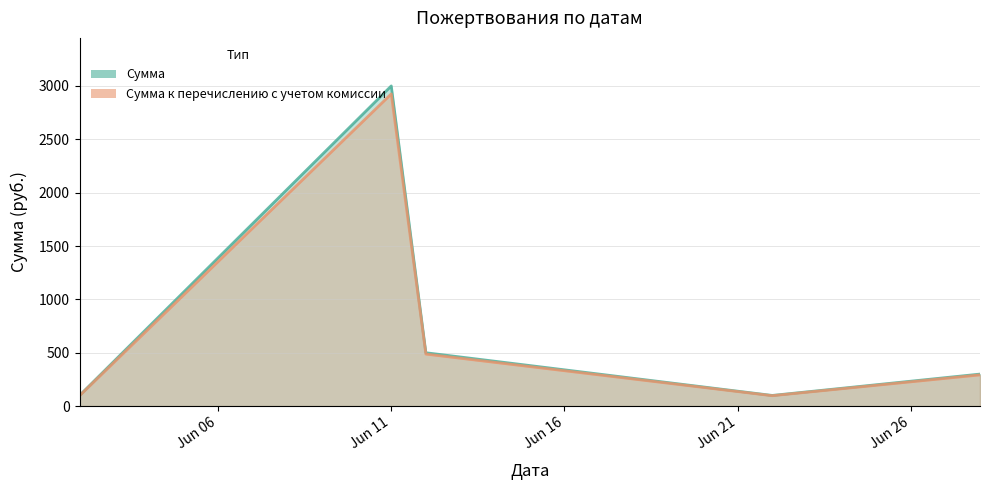

The value of Сумма at 2021-06-02 is 23.6. True or false?

False